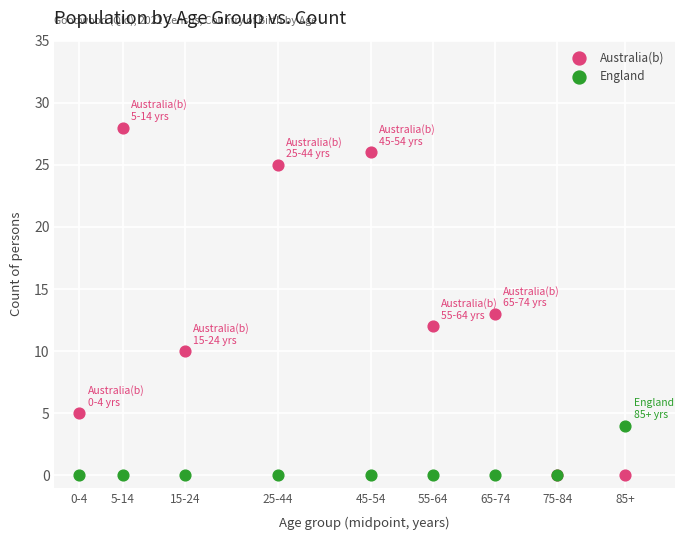

In the Australia(b) series, what Y value is closest to 14?

13